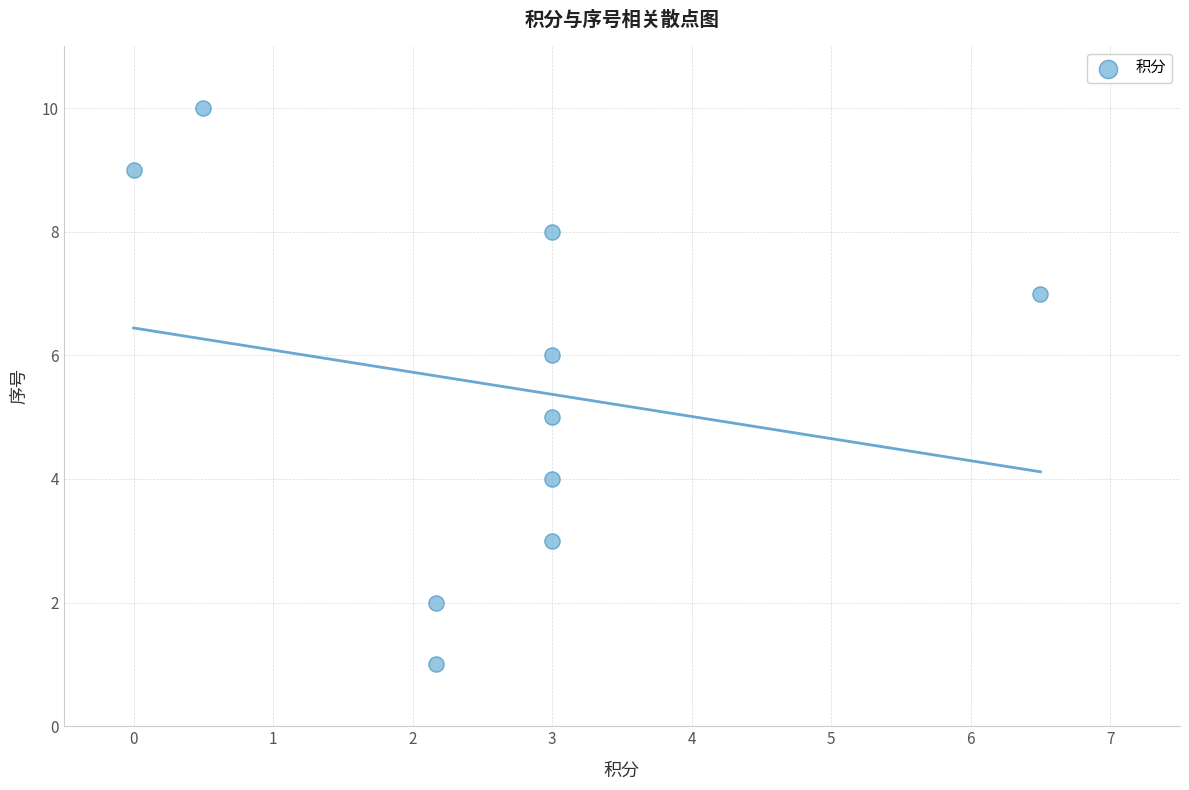

What is the range of Y values (max minus min)?

9